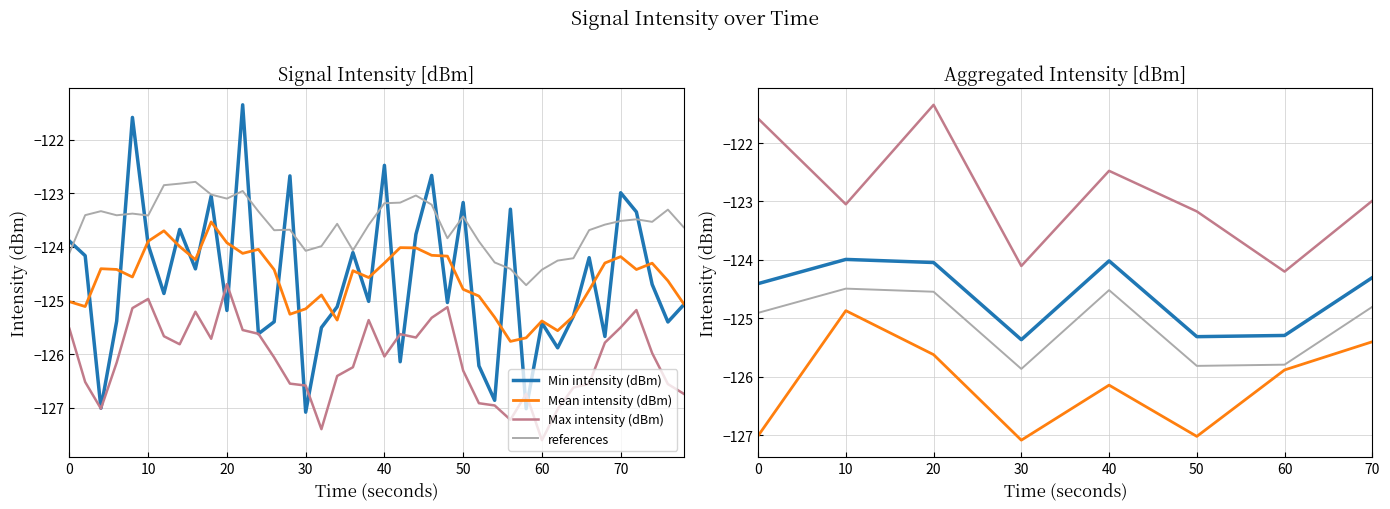

How many interior local peaks does the Mean intensity (dBm) series have?

2